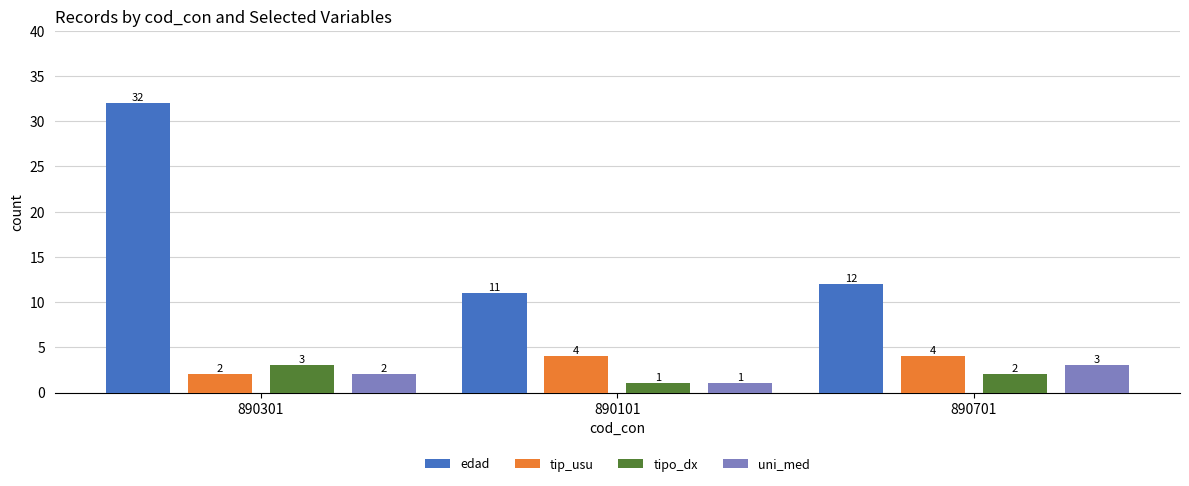

How many data points in tipo_dx are less than 2?

1